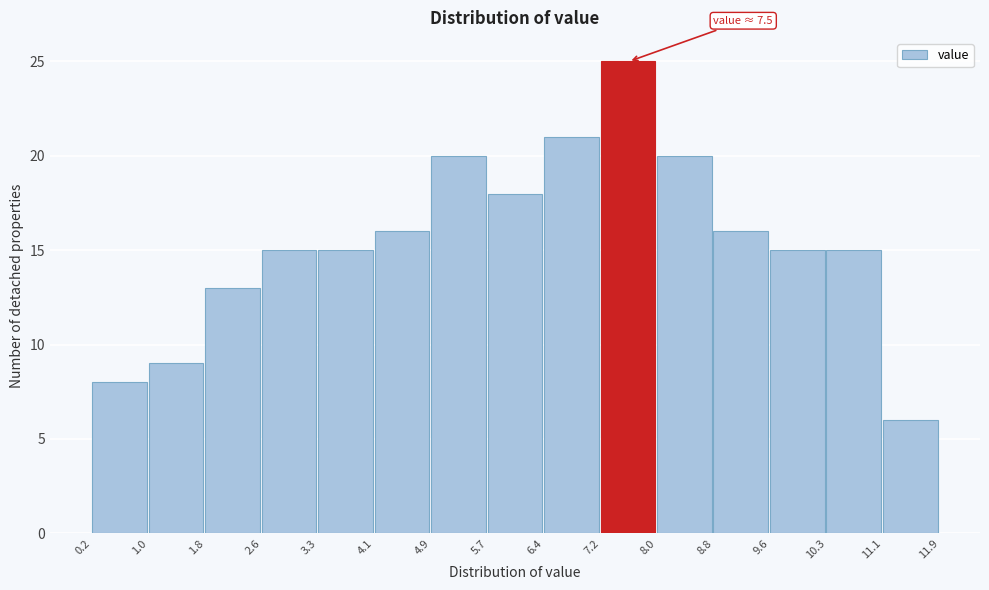

Over which range of the x-axis is the bar tallest?

7.2 to 8.0